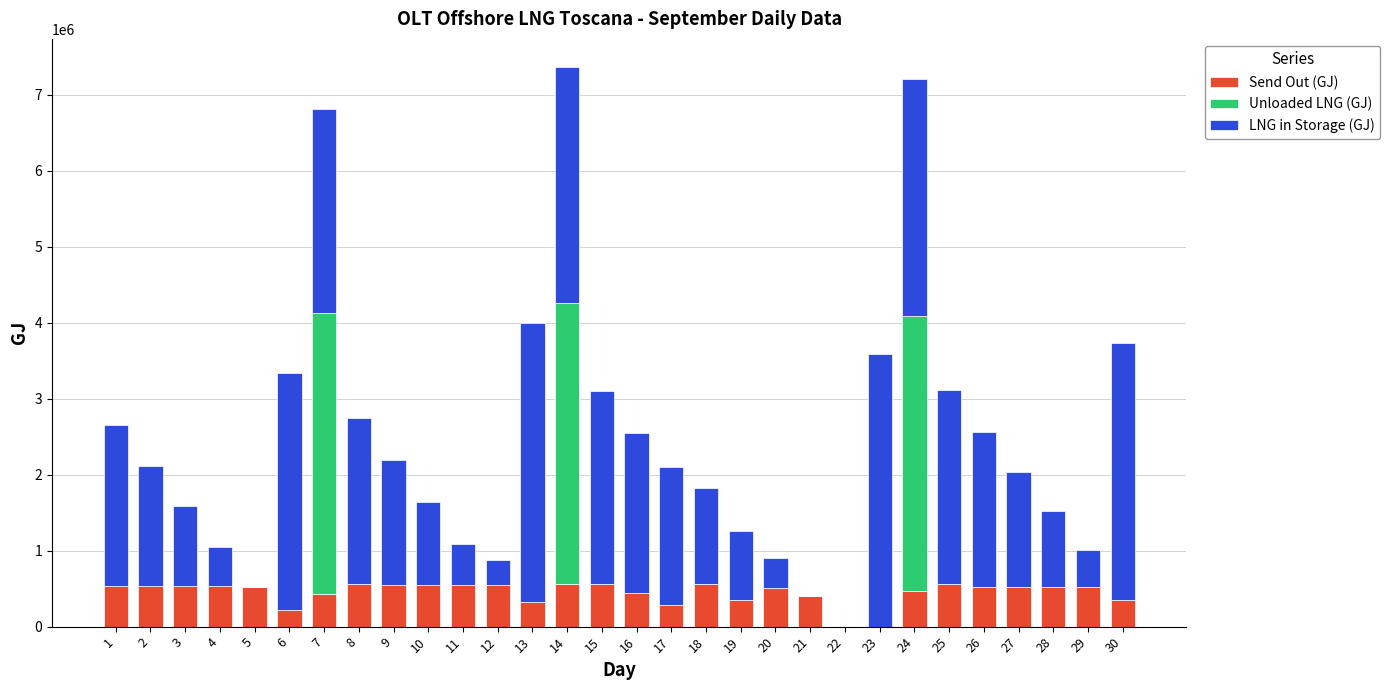

Does the chart contain stacked bars?

Yes